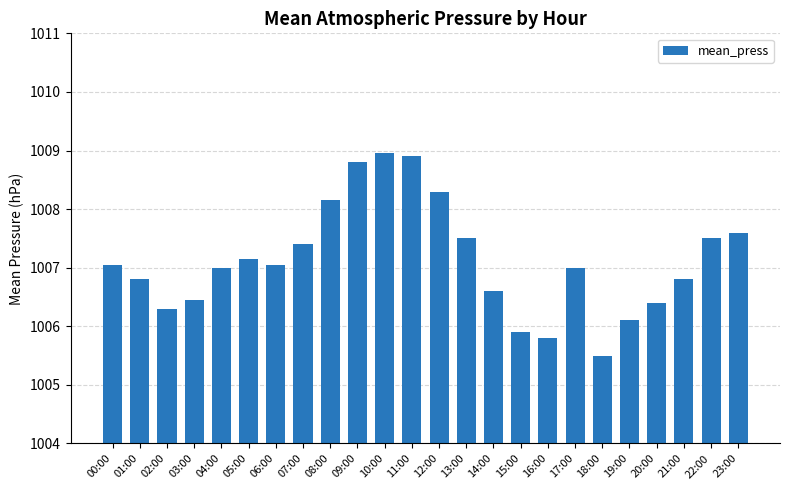

Count the number of categories in the chart.

24